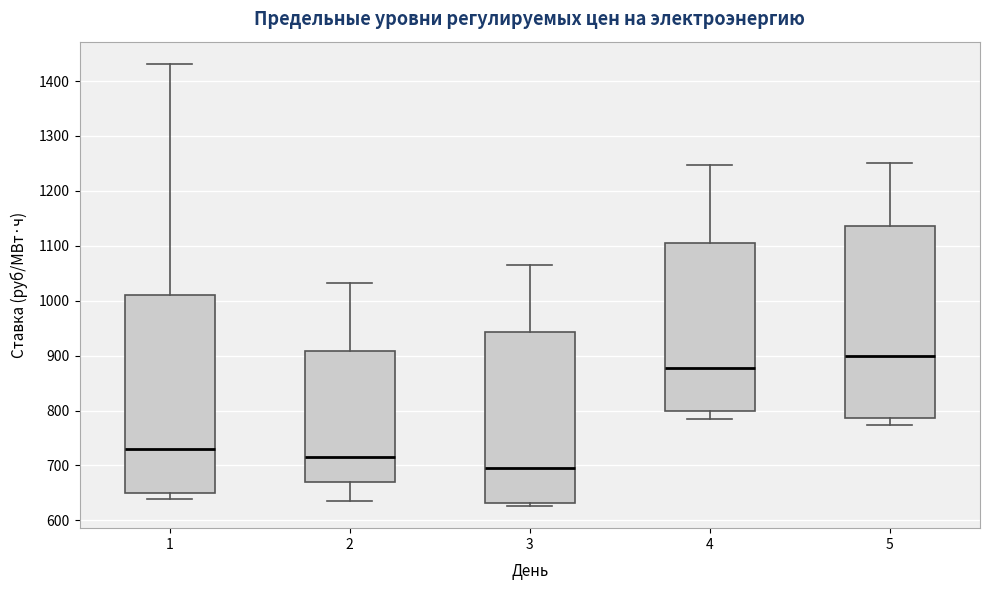

Reading left to right, read every box against the y-axis: the position of its median line, the range the box covers, and the ends of its whiskers. The values are not printed on the chart, so give them approximately, as read against the axis.

1: median 730, box 650 to 1010, whiskers 640 to 1430
2: median 710, box 670 to 910, whiskers 640 to 1030
3: median 700, box 630 to 940, whiskers 630 (just below the box's lower edge) to 1070
4: median 880, box 800 to 1100, whiskers 780 to 1250
5: median 900, box 790 to 1140, whiskers 770 to 1250